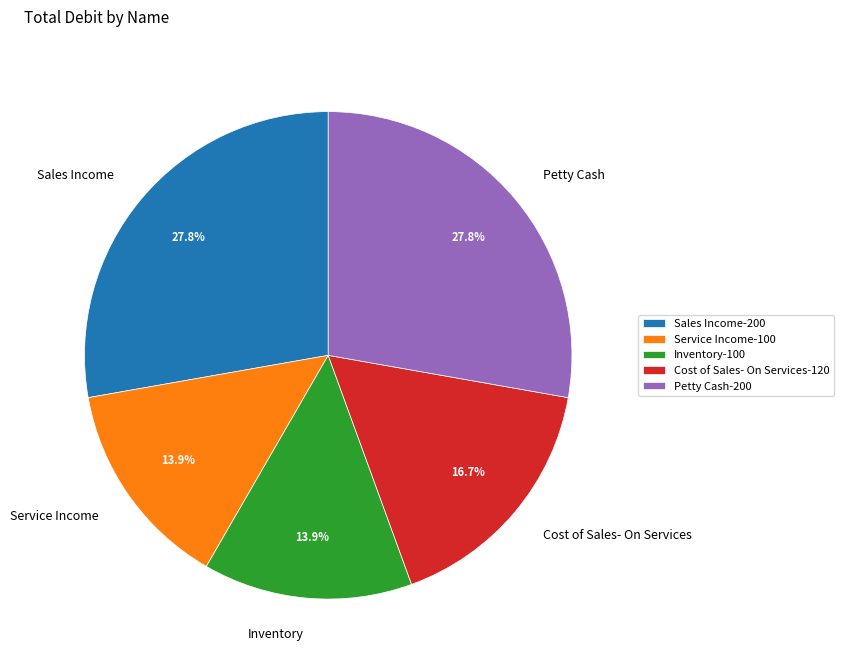

To the nearest percent, what is the difference between the largest and smallest slice percentages?

14%